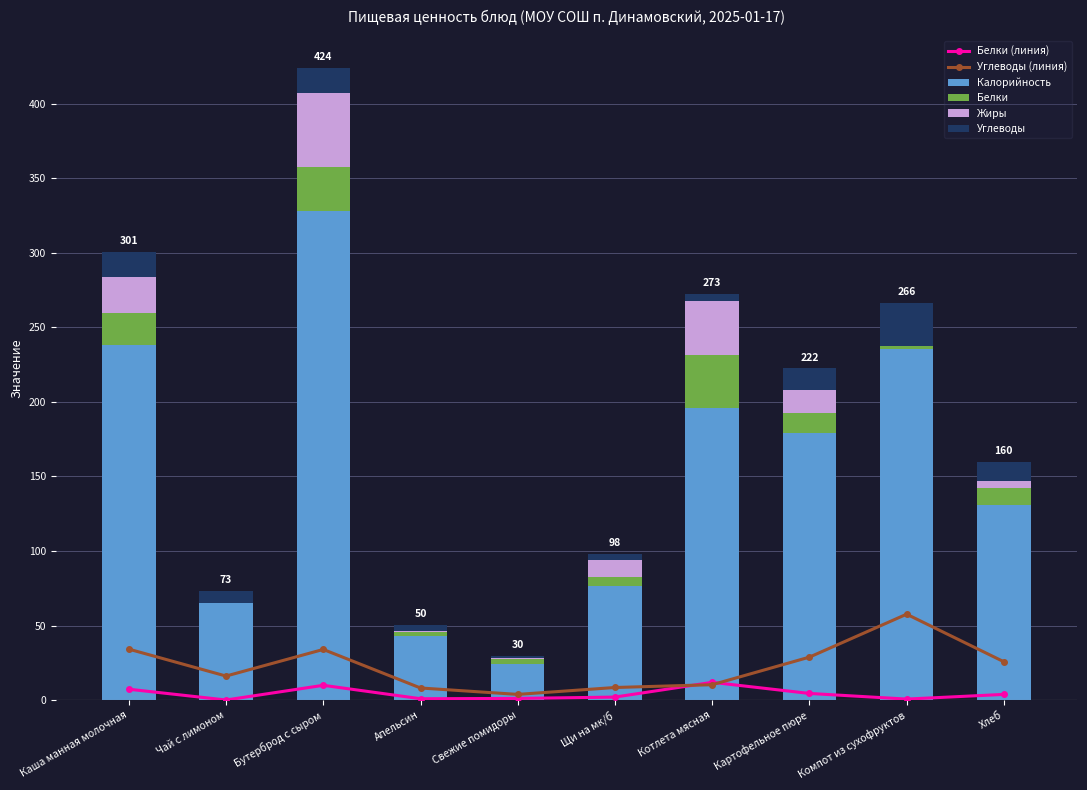

What is the total value across all series at Свежие помидоры?

34.7